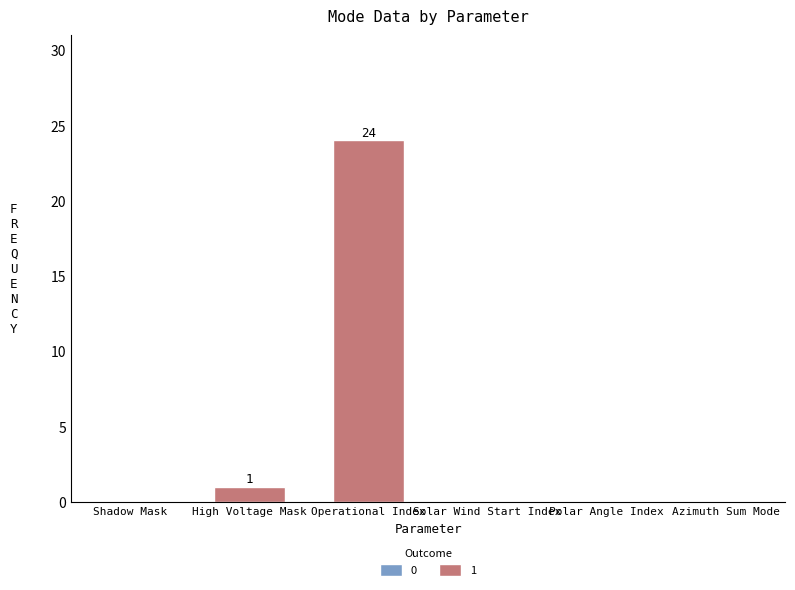

At which category does the chart reach its peak across all series?

Operational Index